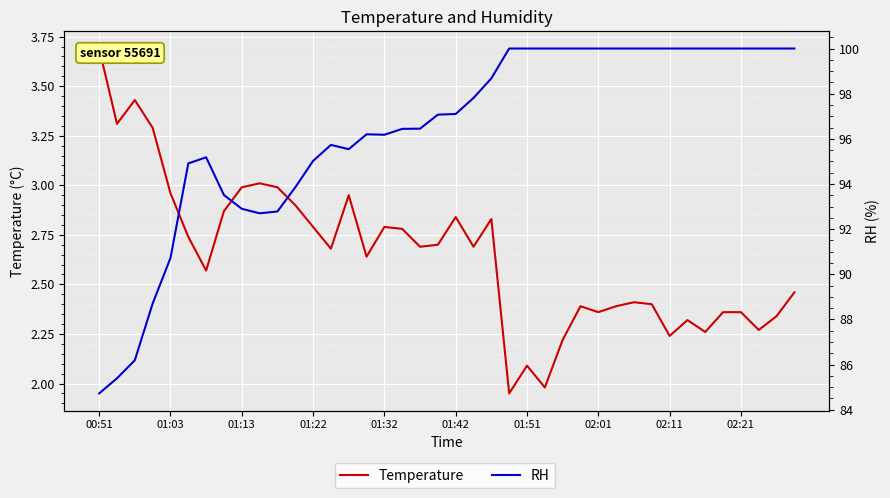

The value of RH at 01:03 is 146.0. True or false?

False